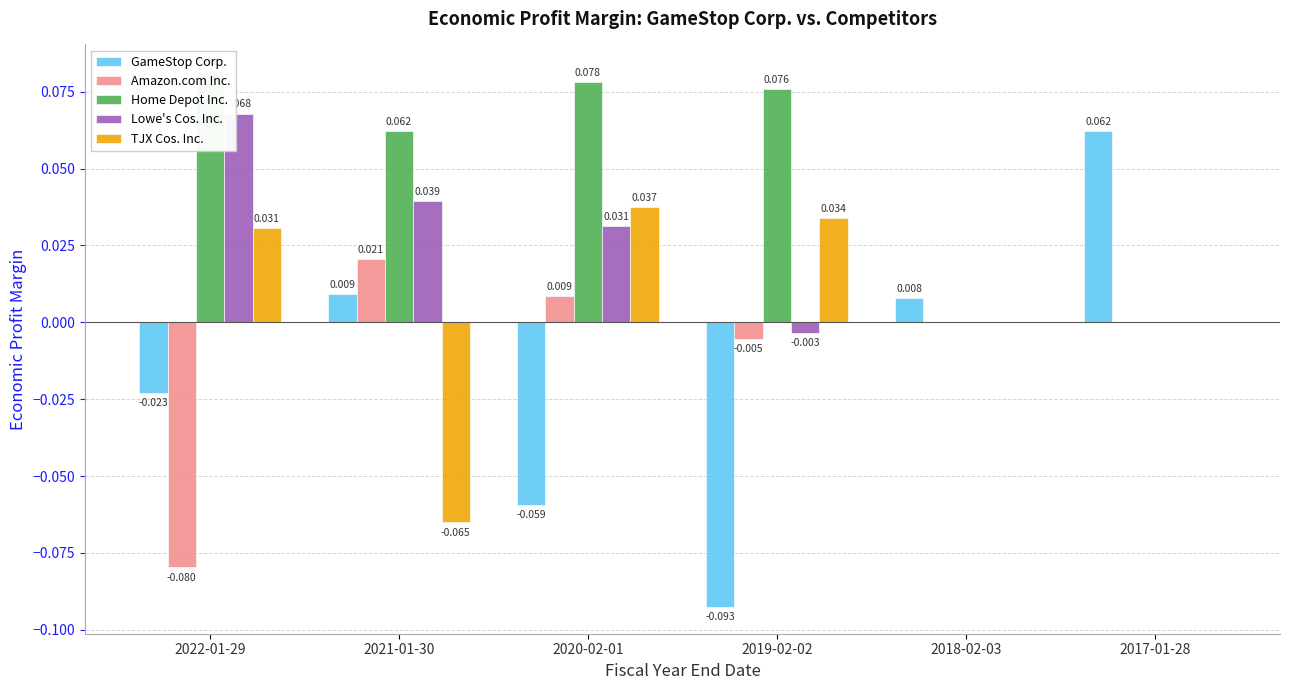

List the labels in order of Lowe's Cos. Inc. value, largest first.

2022-01-29, 2021-01-30, 2020-02-01, 2018-02-03, 2017-01-28, 2019-02-02